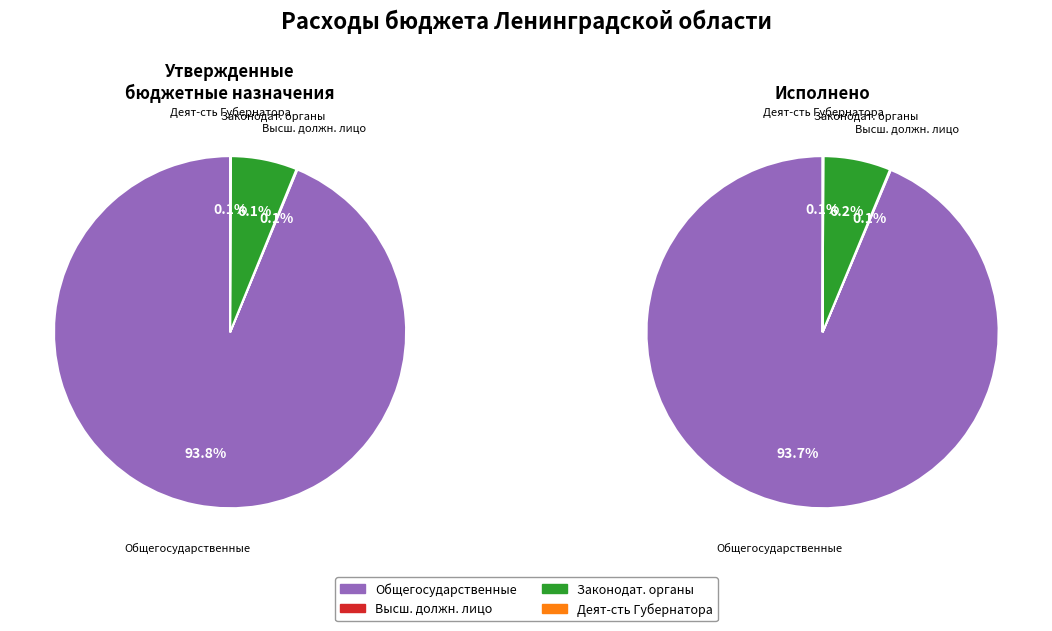

True or false: Обеспечение деятельности Губернатора accounts for 1% of the total.

False